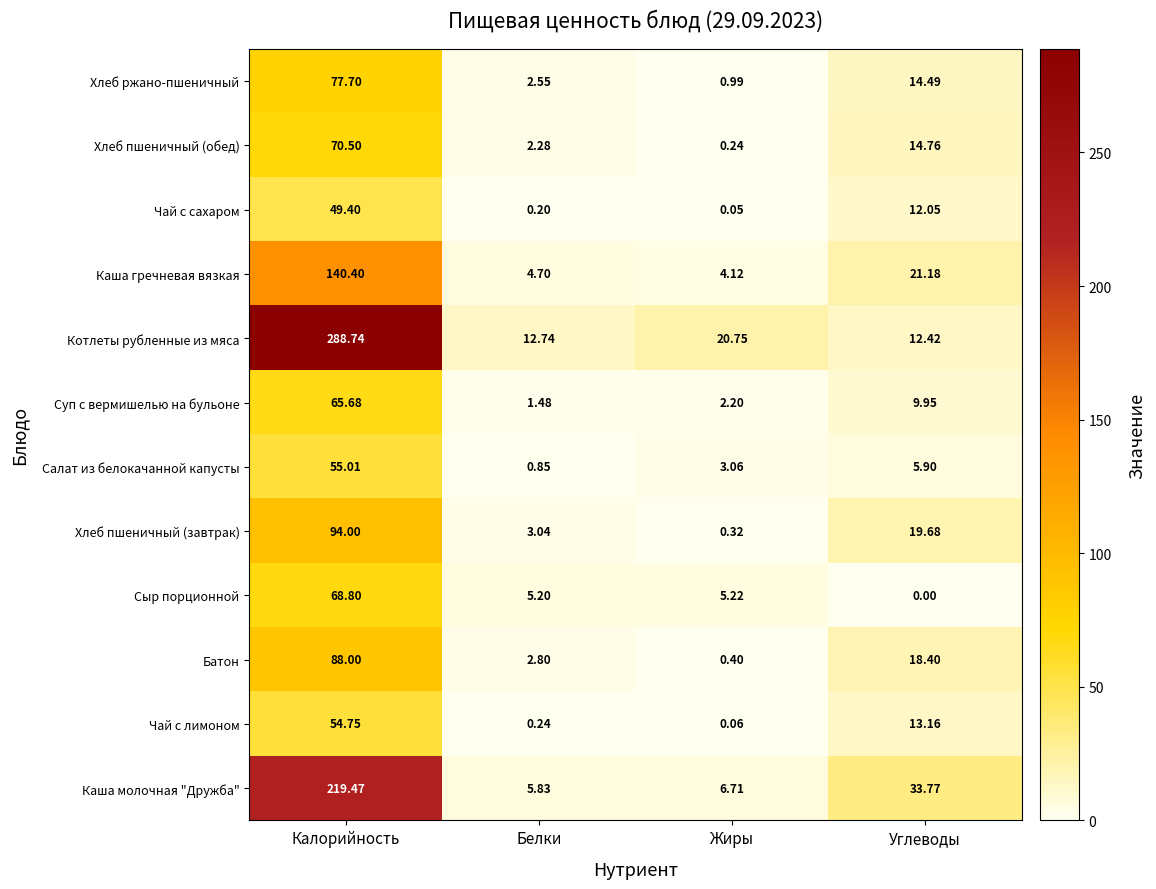

Which series has the widest spread of values?

Котлеты рубленные из мяса